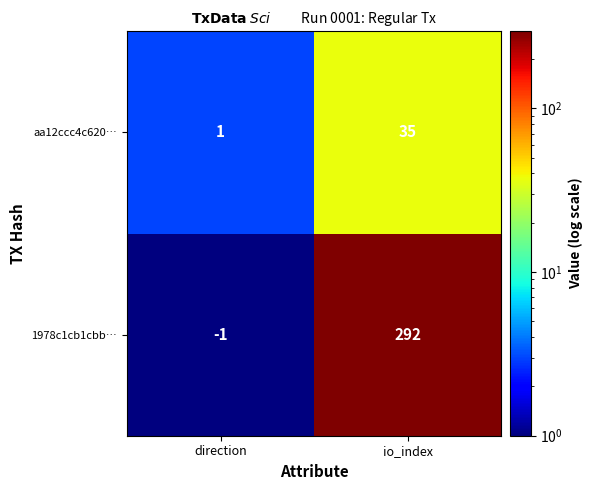

Reading left to right, what are all the values shown in this chart?

aa12ccc4c620…: 1	35
1978c1cb1cbb…: -1	292